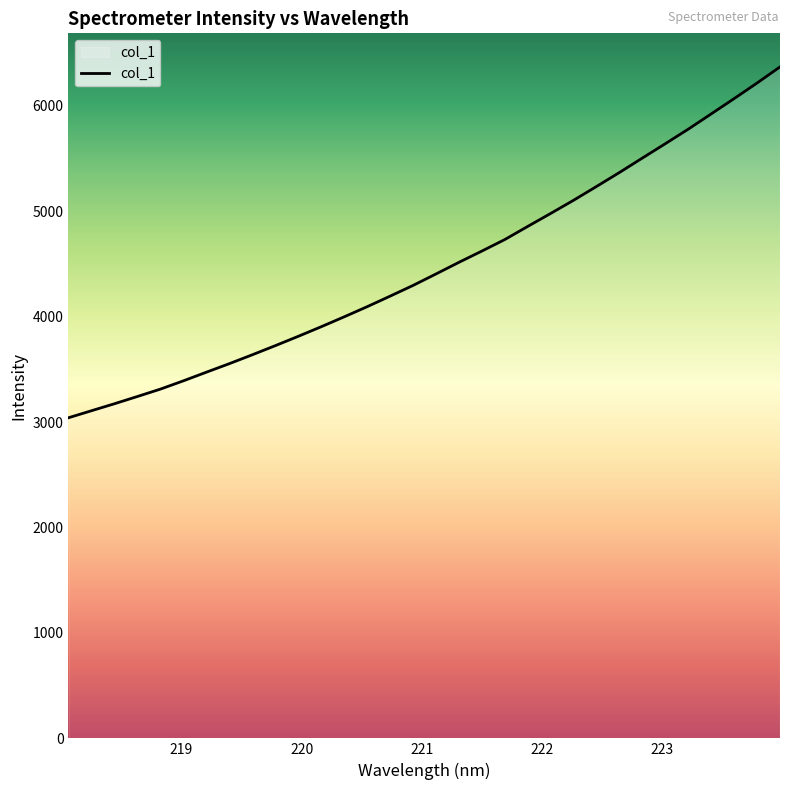

What is the difference between the maximum and minimum values?

3328.5